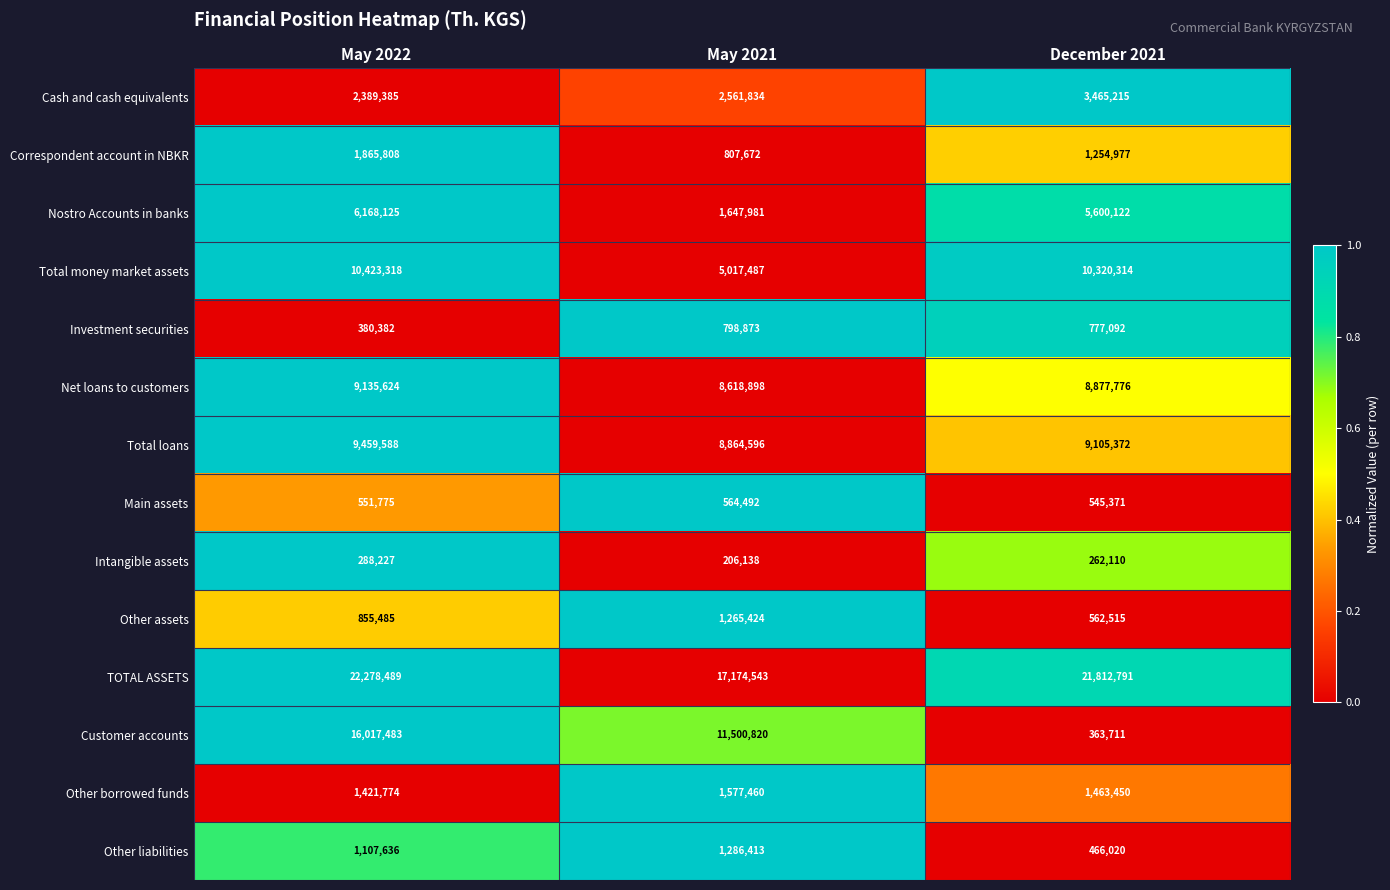

Which series has the widest spread of values?

Customer accounts